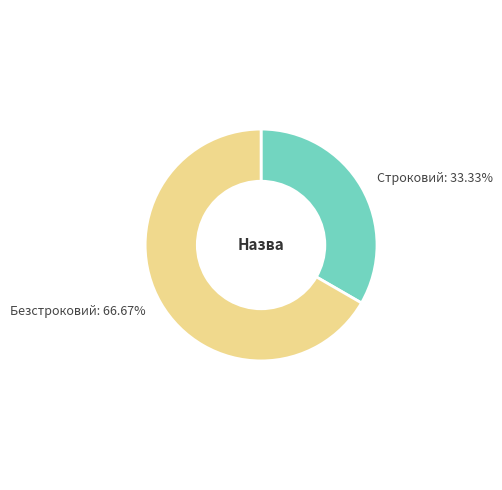

To the nearest percent, what is the combined percentage of Строковий and Безстроковий?

100%